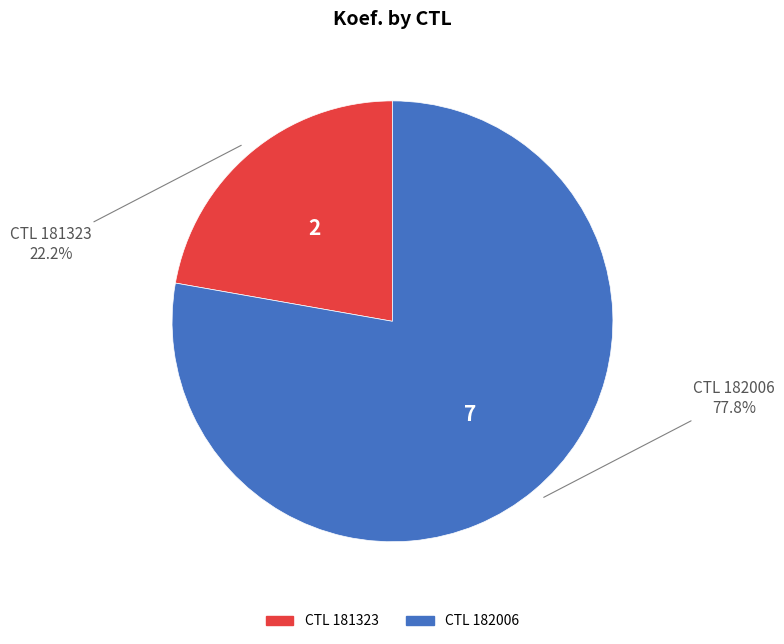

Does any single category account for the majority?

Yes